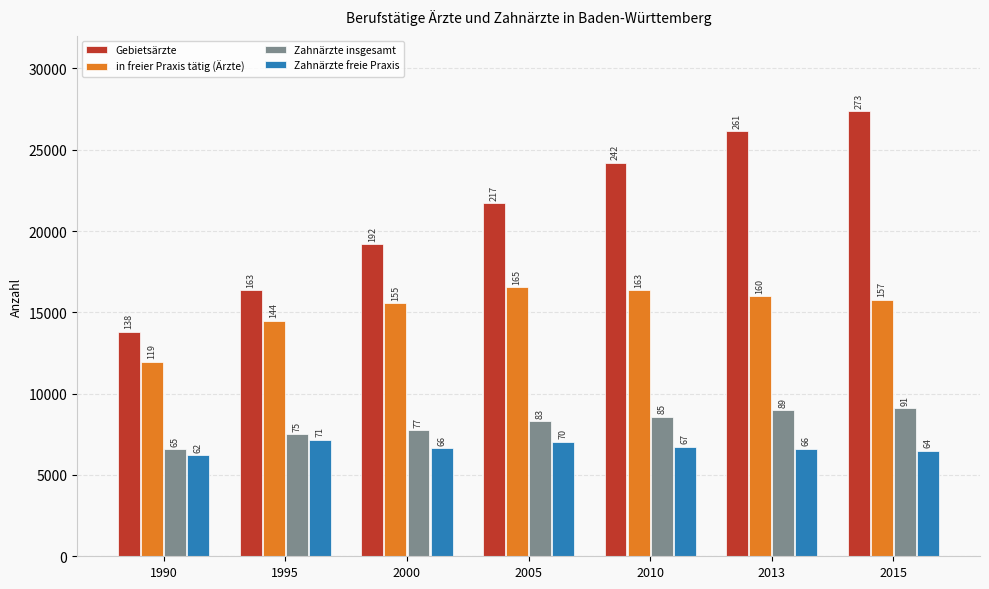

Rank the series at 2015 from lowest to highest value.

Zahnärzte freie Praxis, Zahnärzte insgesamt, in freier Praxis tätig (Ärzte), Gebietsärzte